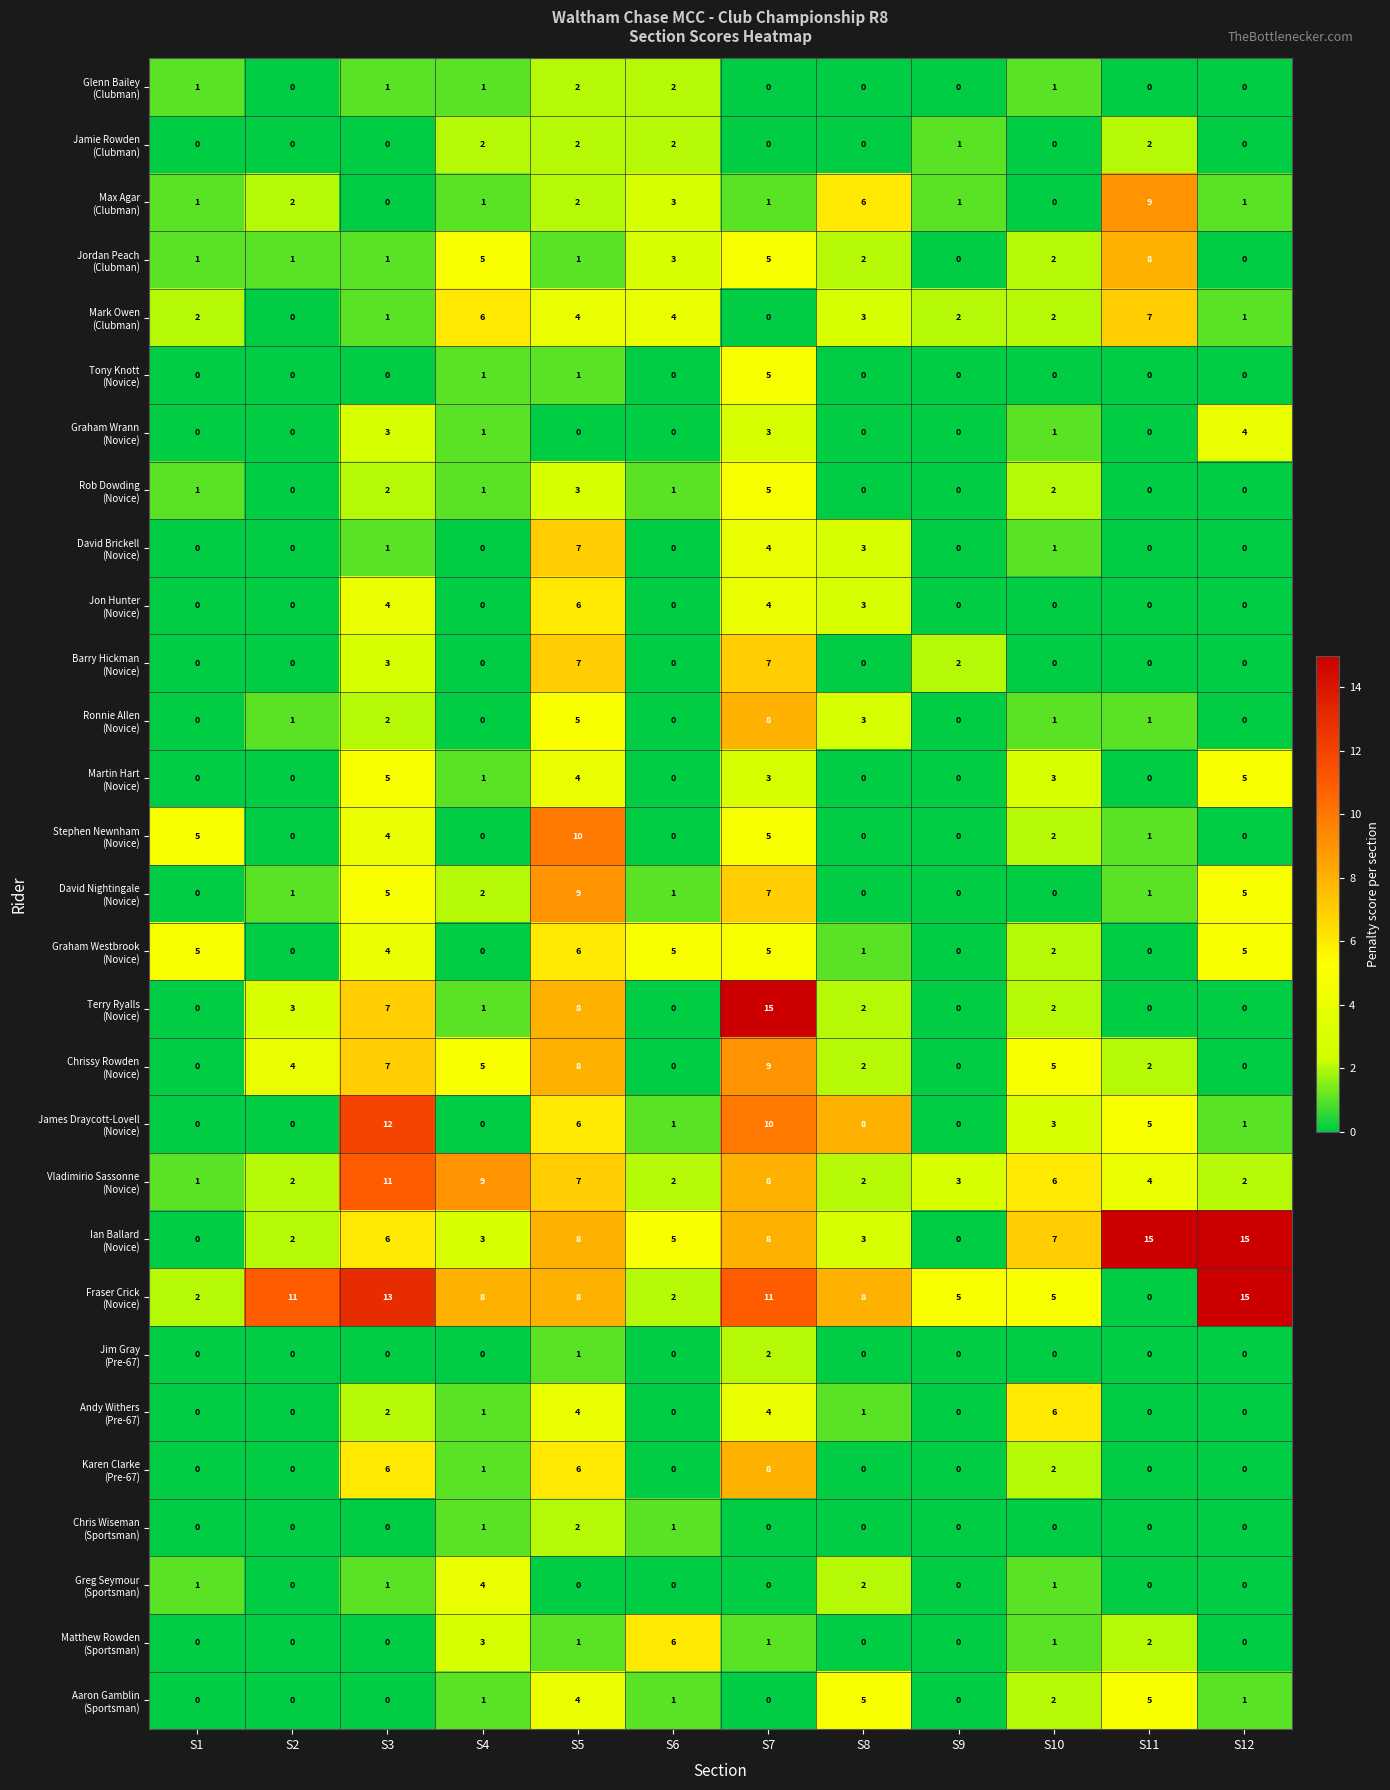

What is the maximum value shown in the chart?

15